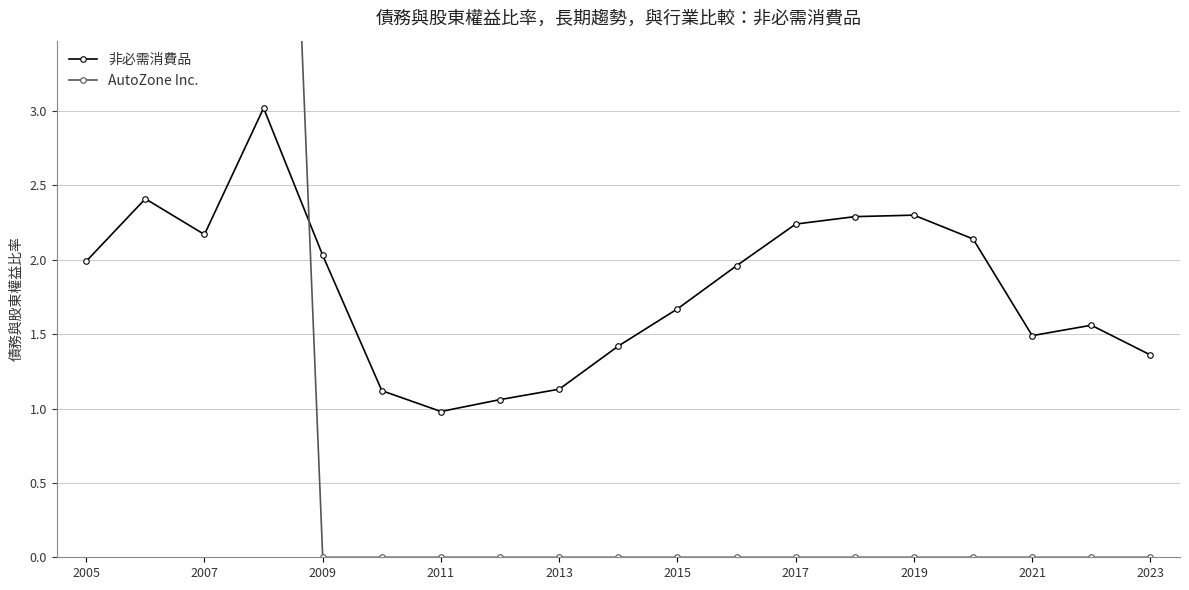

True or false: 非必需消費品 has more than 0 interior local peaks.

True